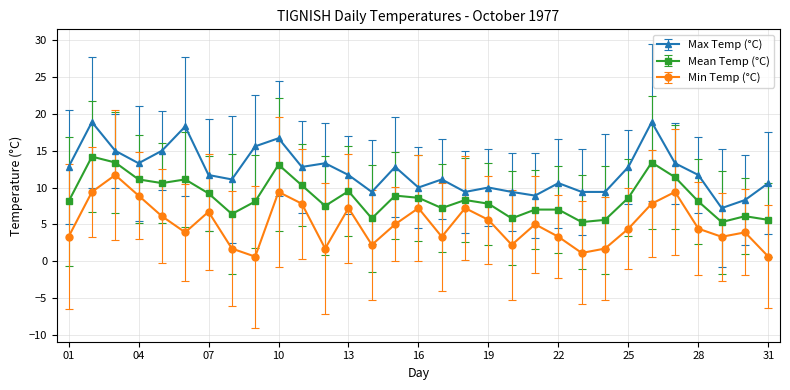

What is the average value of the Max Temp (°C) series?

12.2